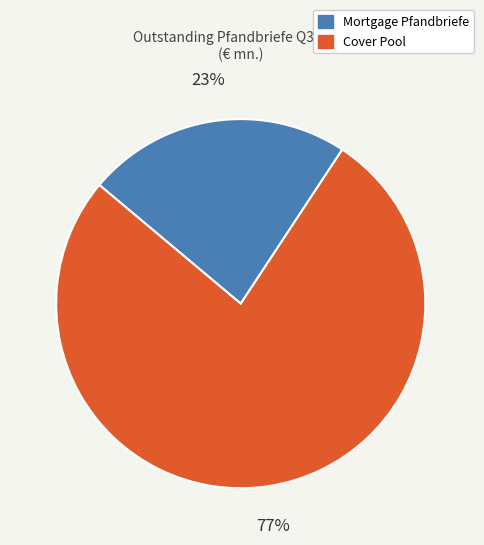

To the nearest percent, what is the difference between the largest and smallest slice percentages?

54%